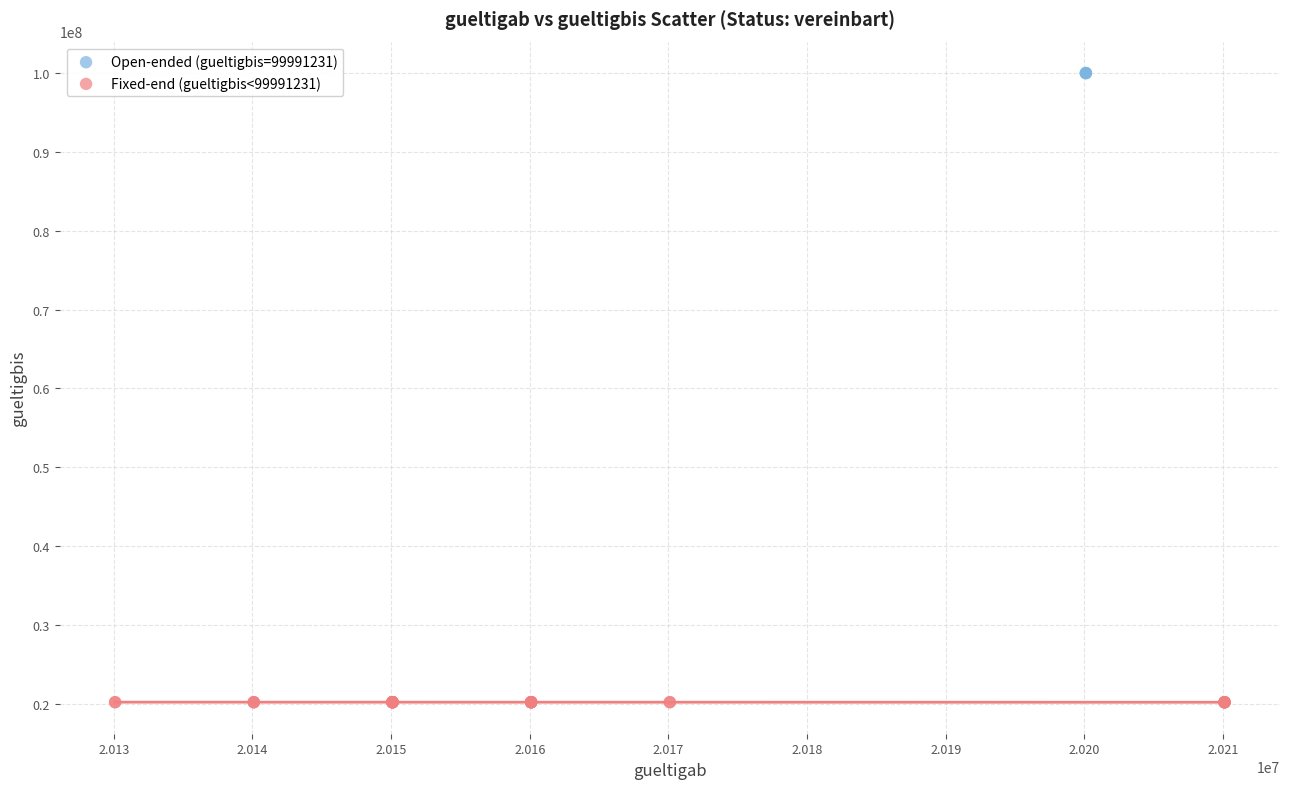

Which series contains the highest Y value?

Open-ended (gueltigbis=99991231)